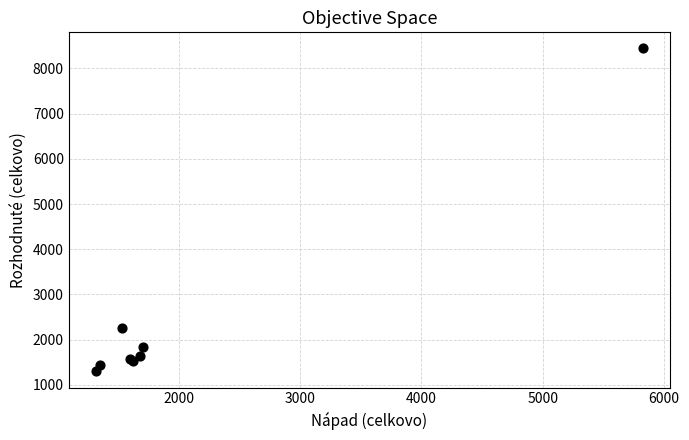

What Y value in the scatter plot is closest to 4870?

2257